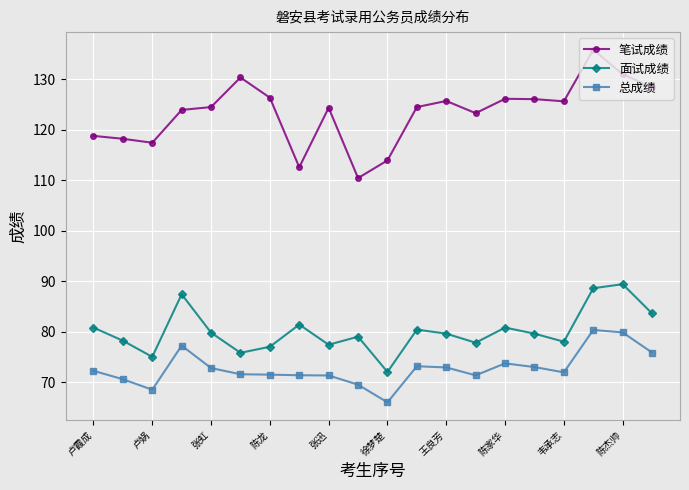

True or false: 总成绩 and 面试成绩 cross at least once.

False